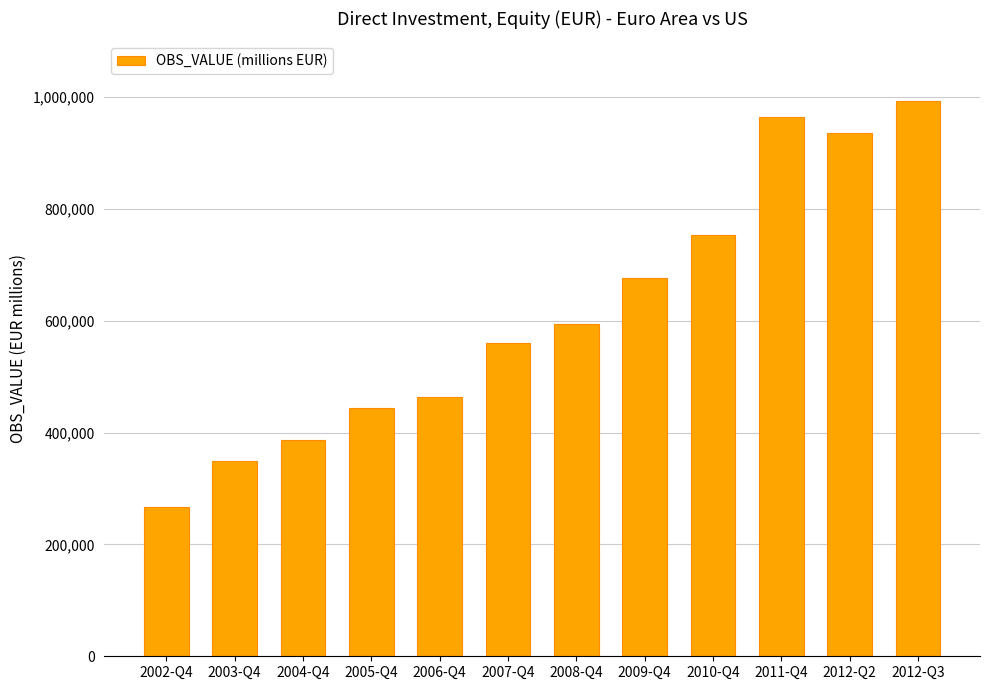

What is the difference between the values at 2010-Q4 and 2012-Q2?

182285.6